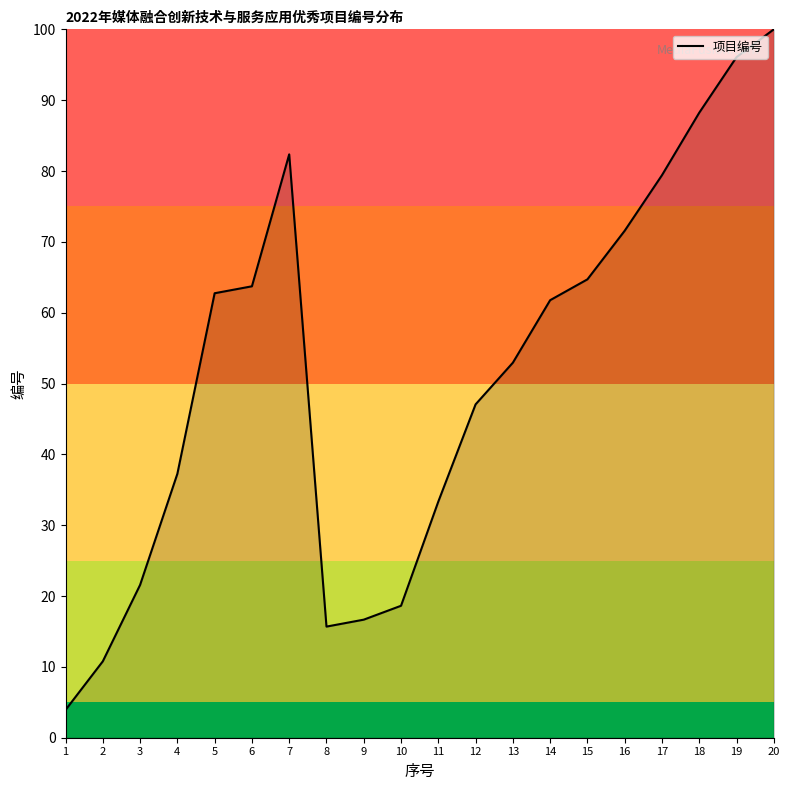

How many lines are shown in the chart?

1